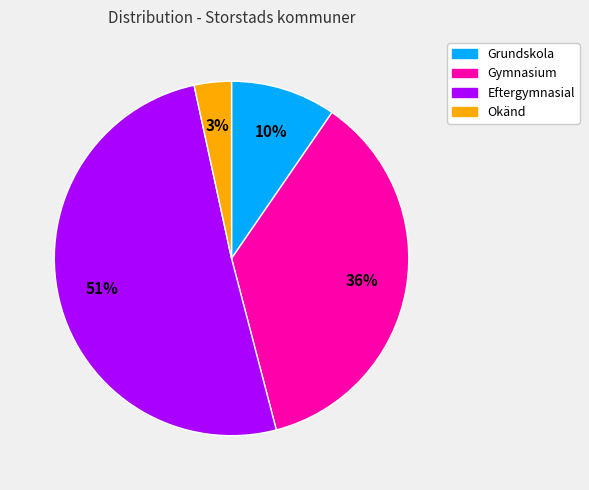

What is the majority slice?

Eftergymnasial